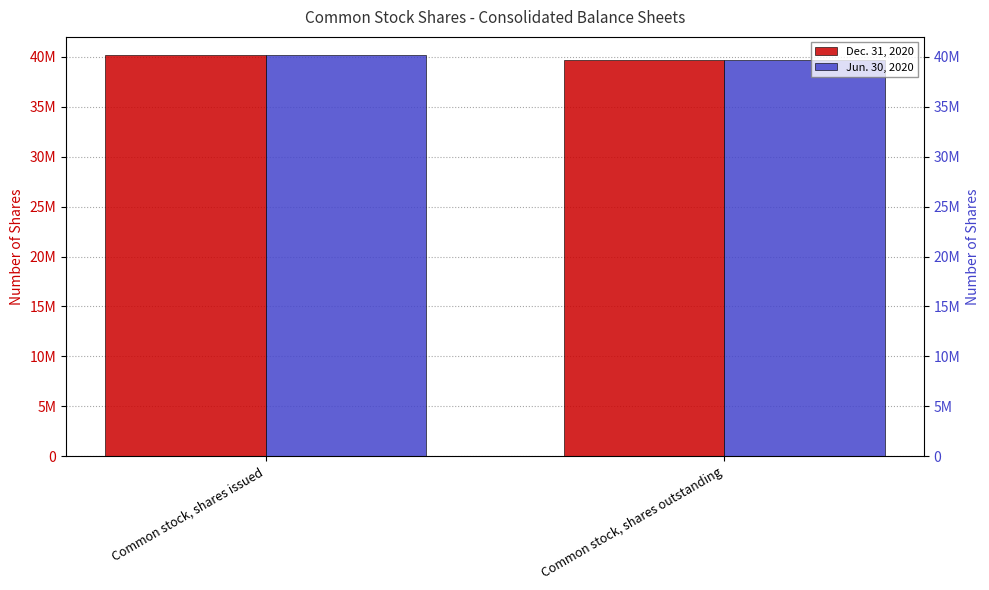

What is the sum of all Jun. 30, 2020 values?

79867474